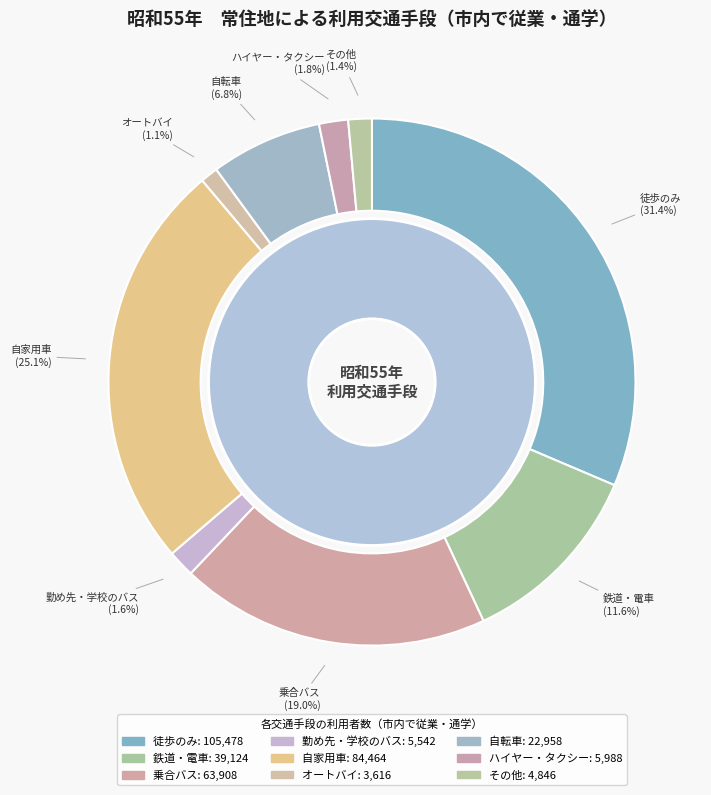

What percentage do 鉄道・電車 and オートバイ together represent?

12.7%